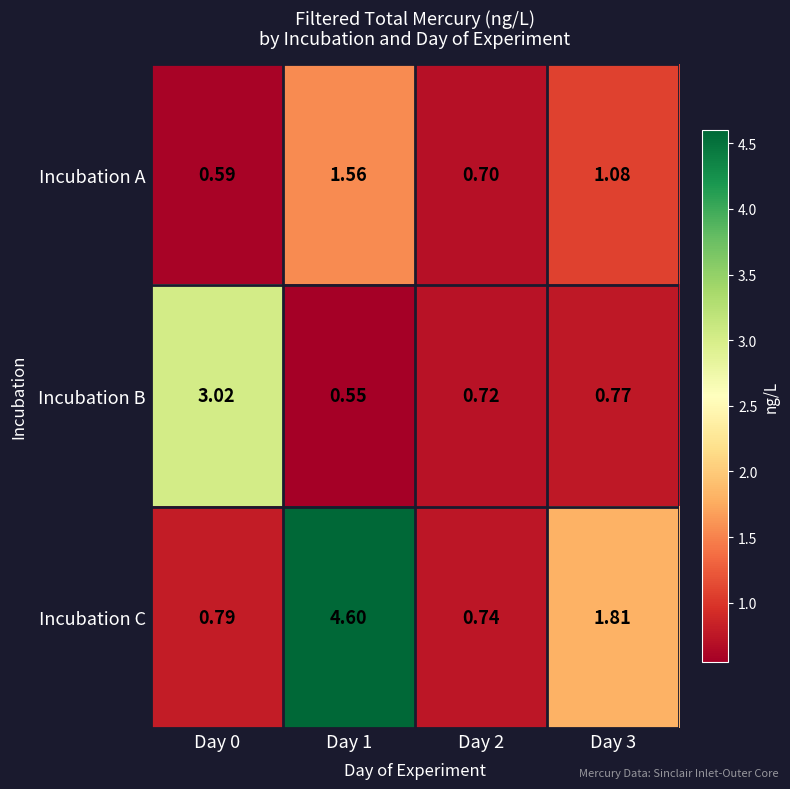

Rank the series by their average value, from highest to lowest.

Incubation C, Incubation B, Incubation A